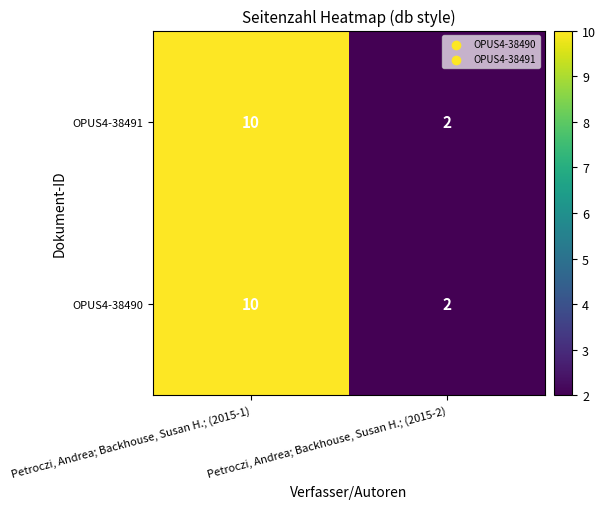

Rank the categories by OPUS4-38490 value from lowest to highest.

Petroczi, Andrea; Backhouse, Susan H.; (2015-2), Petroczi, Andrea; Backhouse, Susan H.; (2015-1)